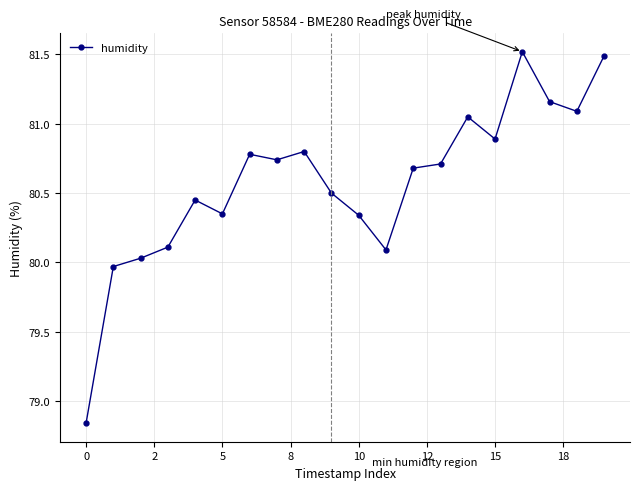

What is the difference between the second highest and second lowest values?

1.5